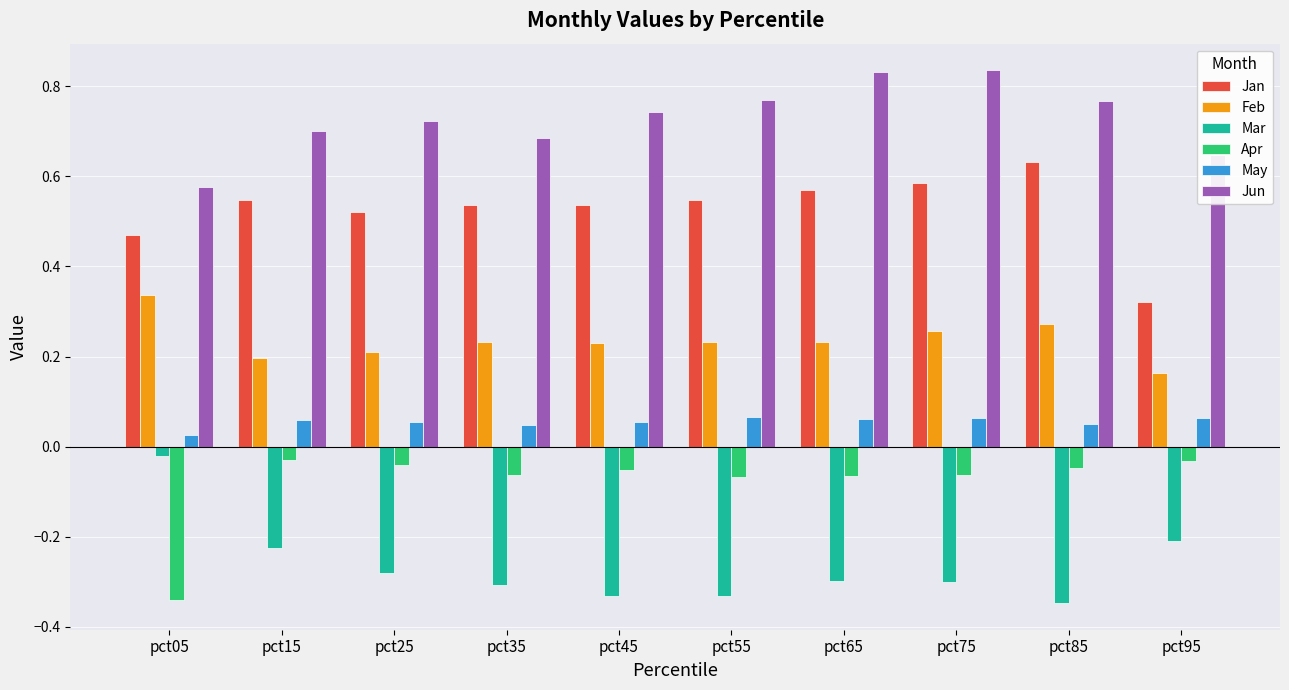

At which label is Mar closest to 0?

pct05